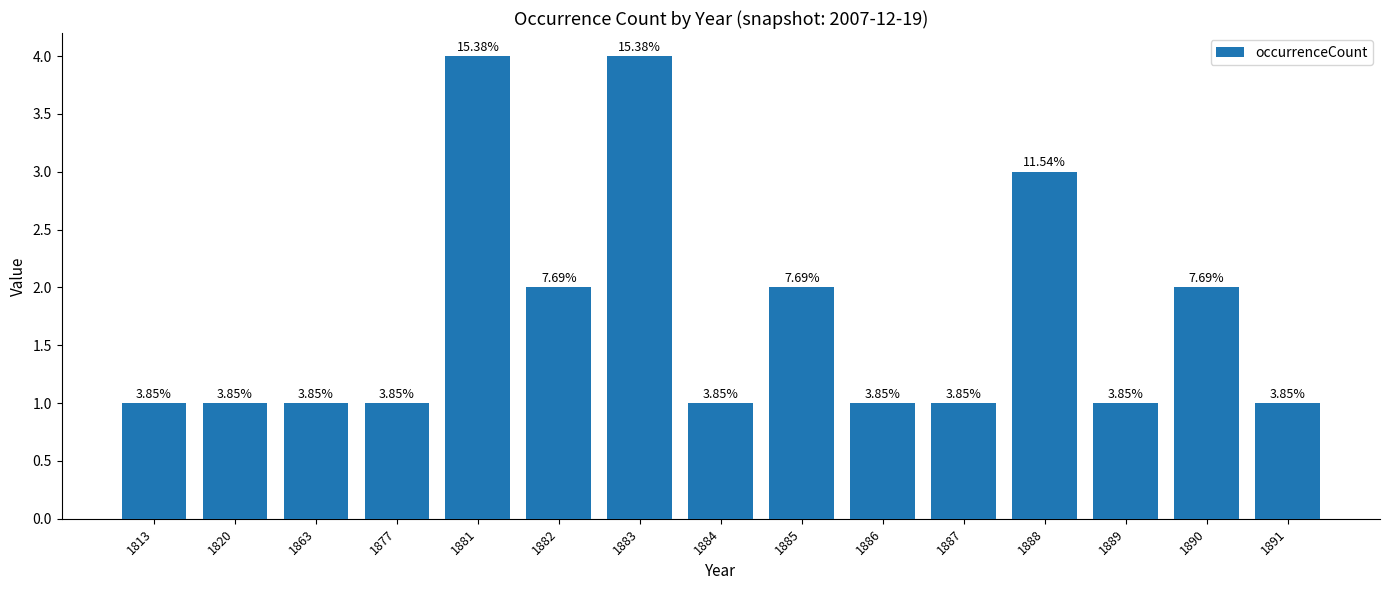

Which label corresponds to the largest value in the chart?

1881